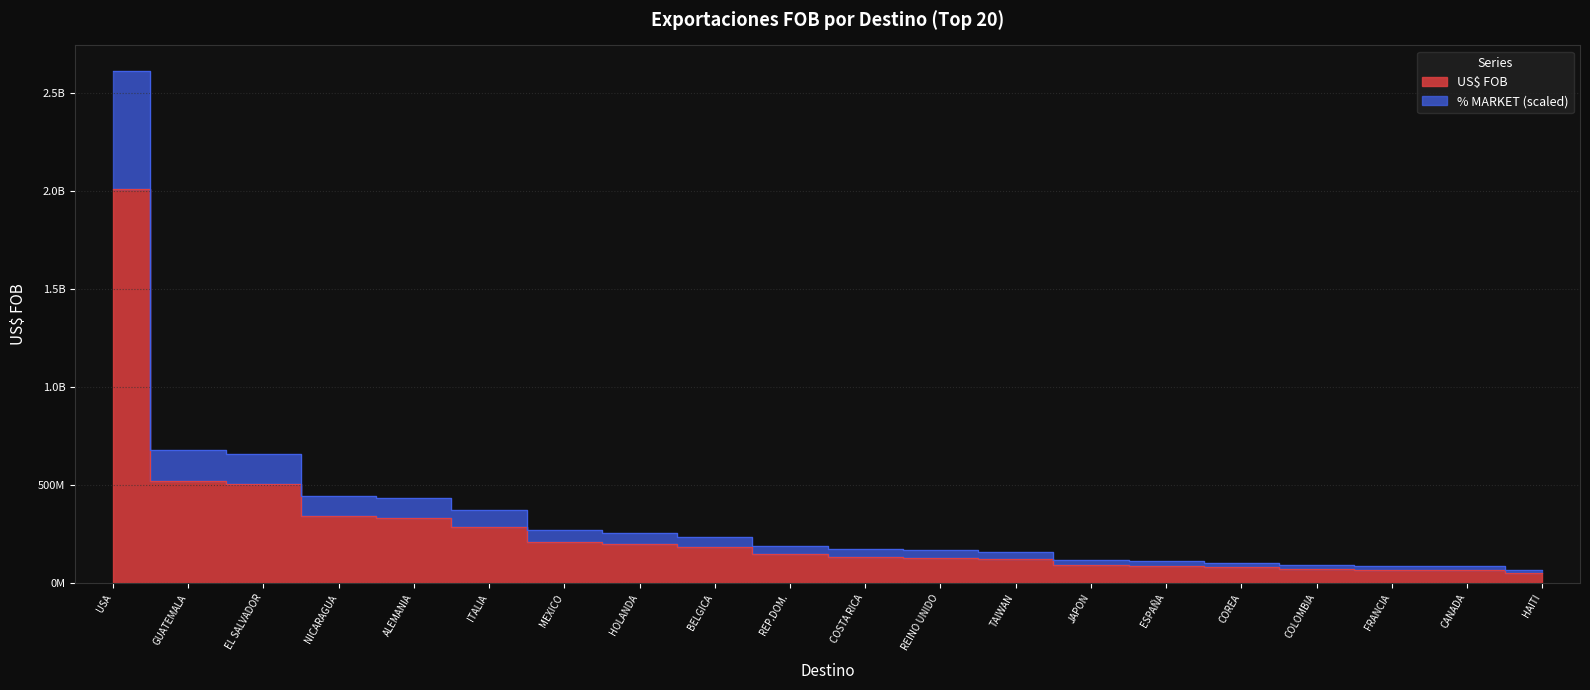

Is it true that % MARKET equals 141941030.4 at CANADA?

False